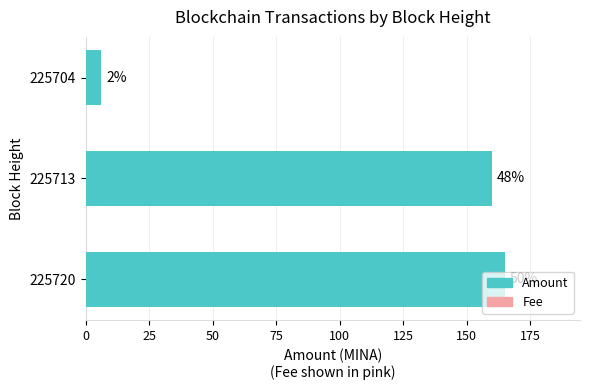

Reading left to right, list all the values displayed in this chart.

Amount: 164.9	160.0	6.0
Fee: 0.1	0.0	0.0